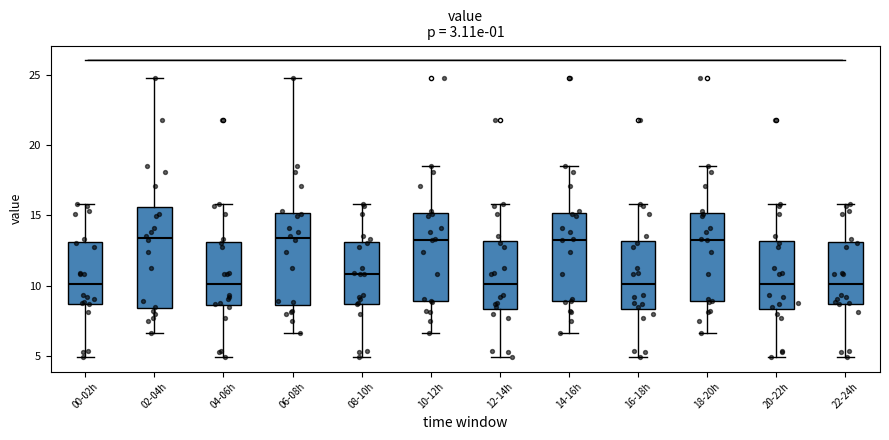

Comparing the boxes themselves (not the whiskers), which one is the tallest?

02-04h